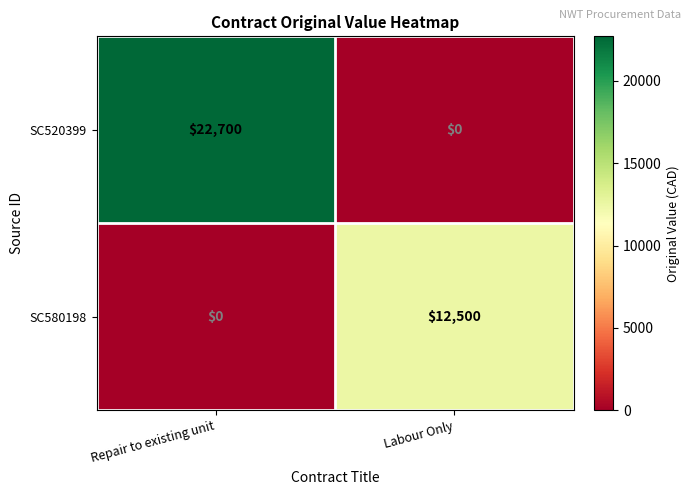

What is the greatest value displayed?

22700